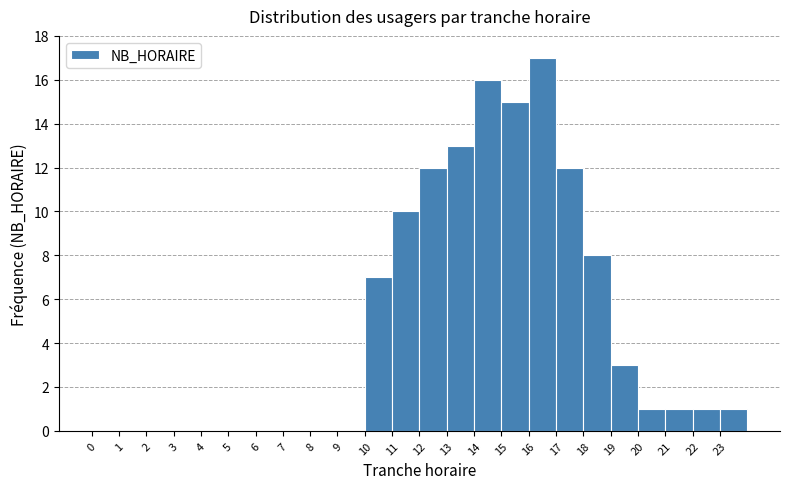

Reading left to right, list every bar in this chart as the range it spans on the x-axis followed by its height. The values are not printed on the chart, so give them approximately, as read against the axis.

0 to 1: 0
1 to 2: 0
2 to 3: 0
3 to 4: 0
4 to 5: 0
5 to 6: 0
6 to 7: 0
7 to 8: 0
8 to 9: 0
9 to 10: 0
10 to 11: 7
11 to 12: 10
12 to 13: 12
13 to 14: 13
14 to 15: 16
15 to 16: 15
16 to 17: 17
17 to 18: 12
18 to 19: 8
19 to 20: 3
20 to 21: 1
21 to 22: 1
22 to 23: 1
23 to 24: 1